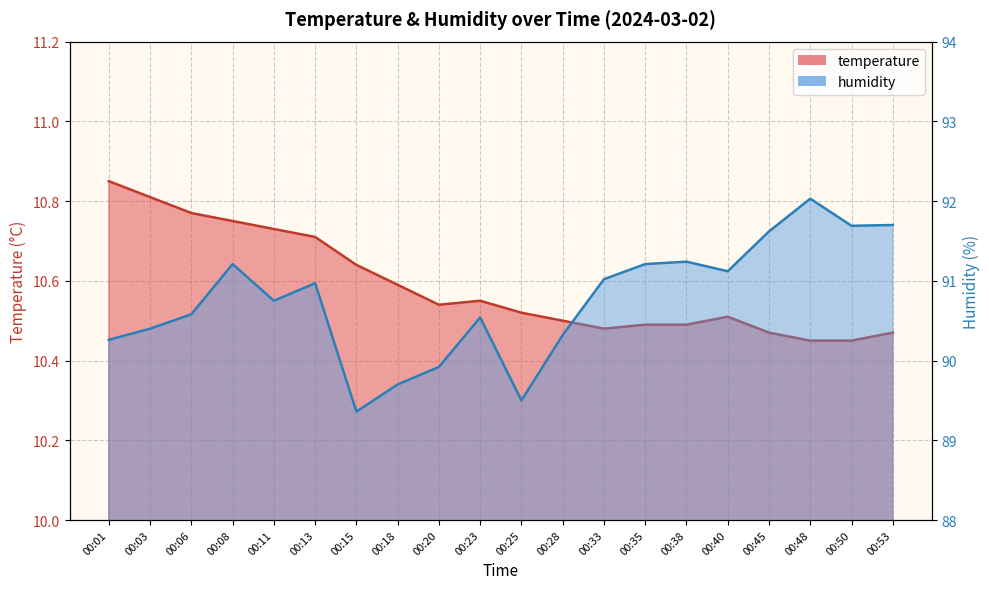

True or false: temperature and humidity intersect in this chart.

False